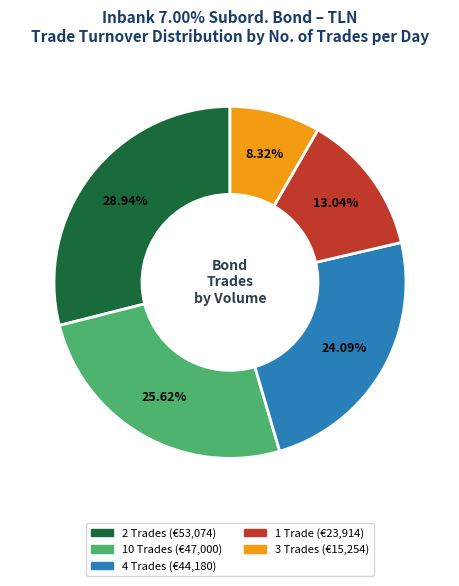

Is there any slice that represents more than half of the pie?

No